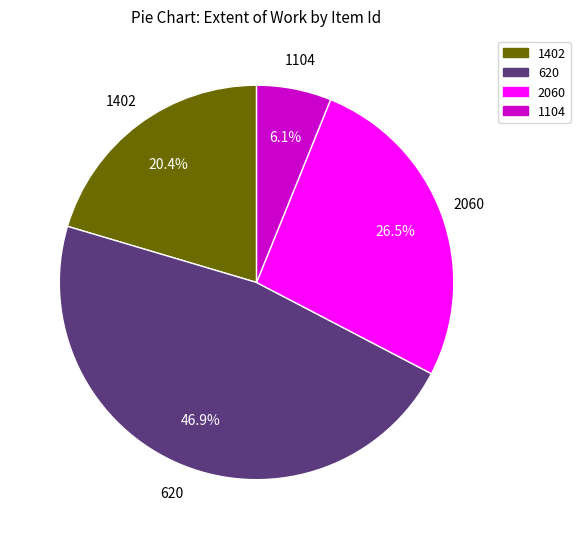

Rank the categories by value from highest to lowest.

620, 2060, 1402, 1104